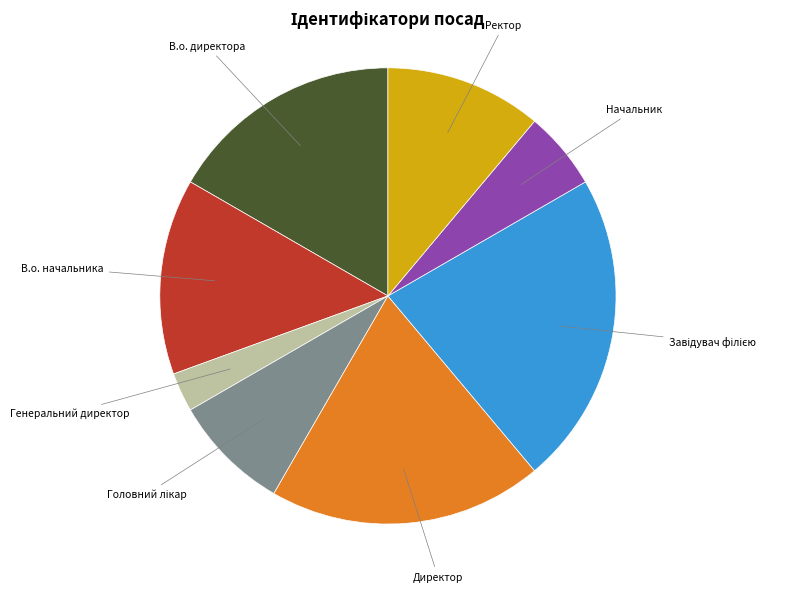

Is there a majority slice in this chart?

No